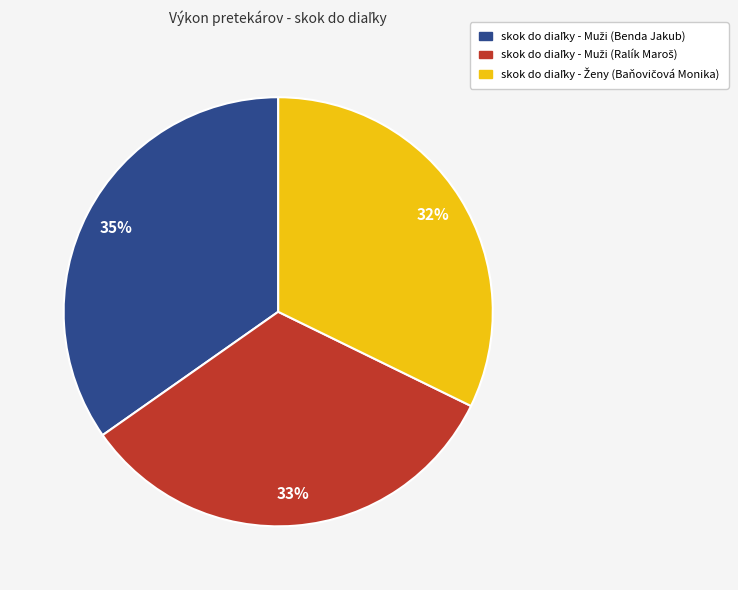

Count the number of slices in the pie.

3